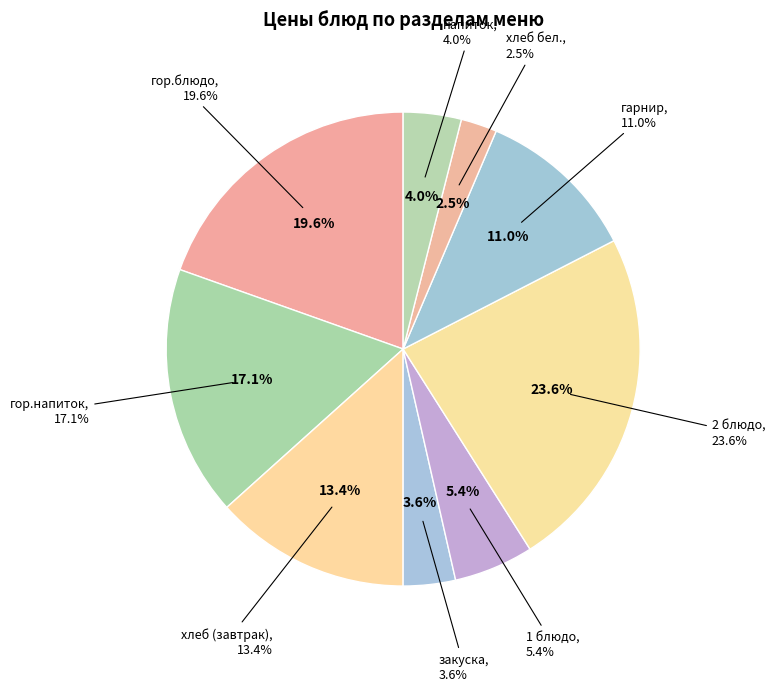

Count the number of slices in the pie.

9